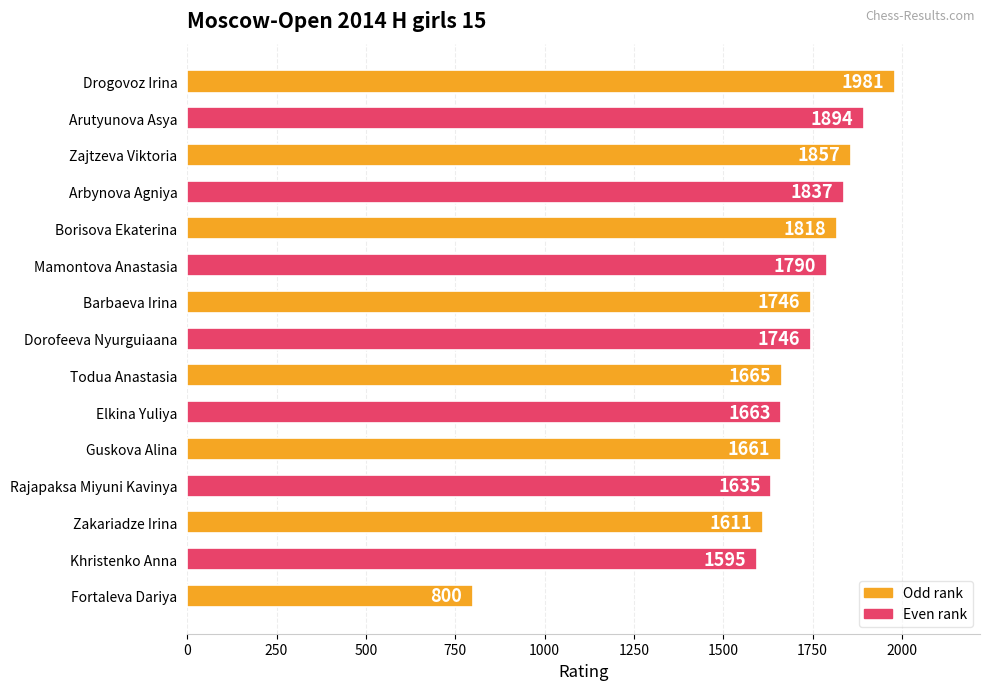

What is the label of the 5th bar from the bottom?

Guskova Alina